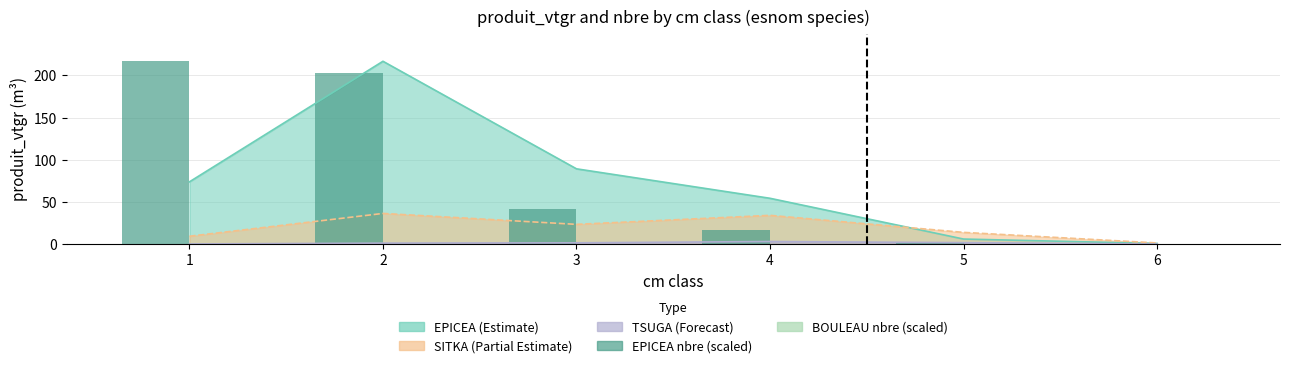

True or false: EPICEA nbre (scaled) has a value of 0.1 at 6.

True